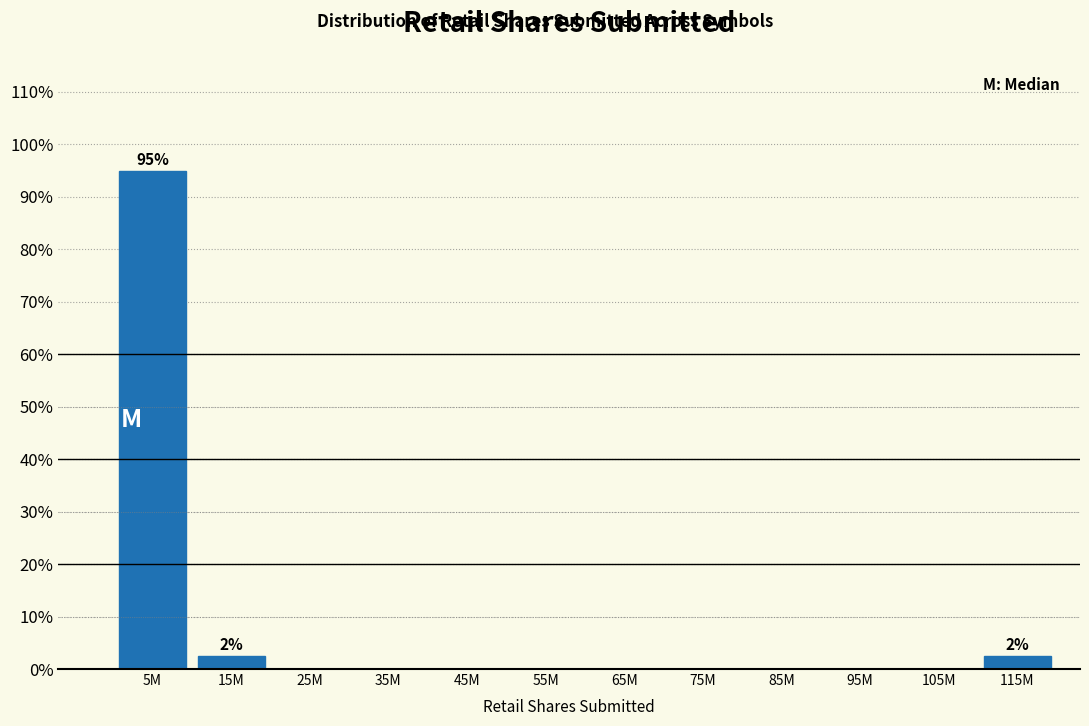

Reading right to left, list all the values displayed in this chart.

115M=2.5	105M=0.0	95M=0.0	85M=0.0	75M=0.0	65M=0.0	55M=0.0	45M=0.0	35M=0.0	25M=0.0	15M=2.5	5M=95.0